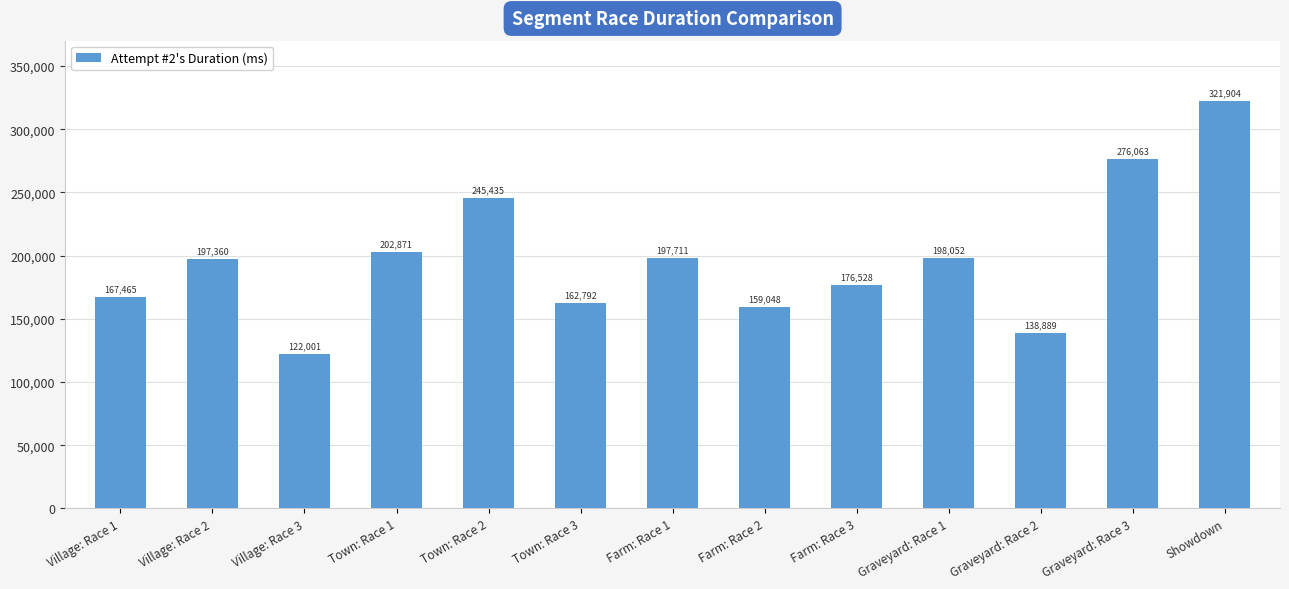

Which has a higher value, Graveyard: Race 2 or Farm: Race 1?

Farm: Race 1